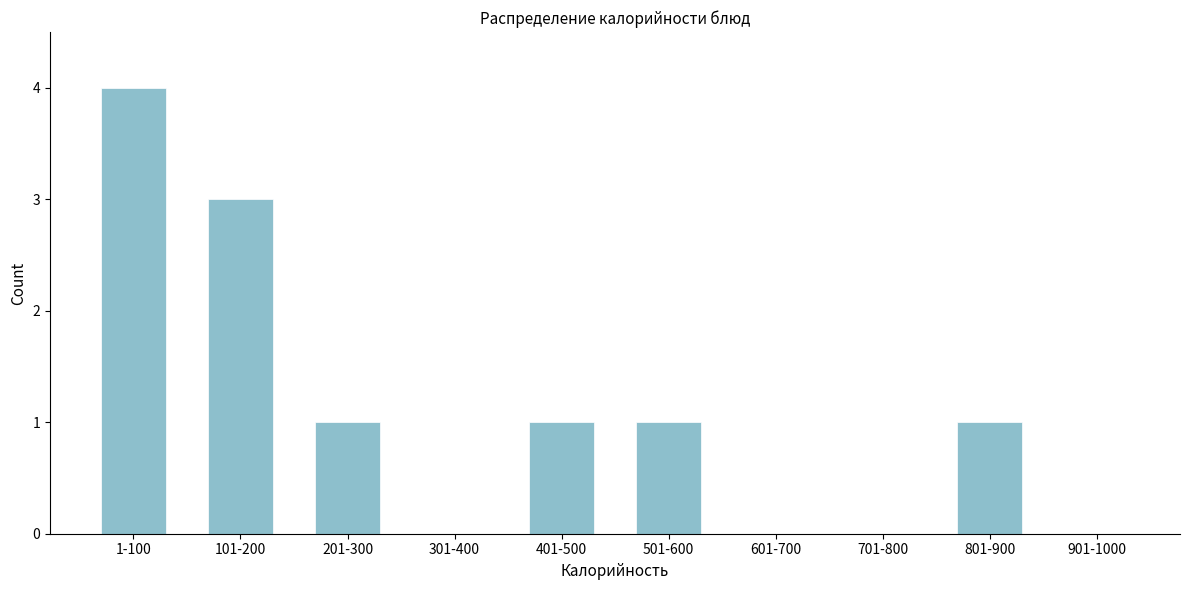

Reading left to right, transcribe all the data shown in this chart.

1-100=4	101-200=3	201-300=1	301-400=0	401-500=1	501-600=1	601-700=0	701-800=0	801-900=1	901-1000=0